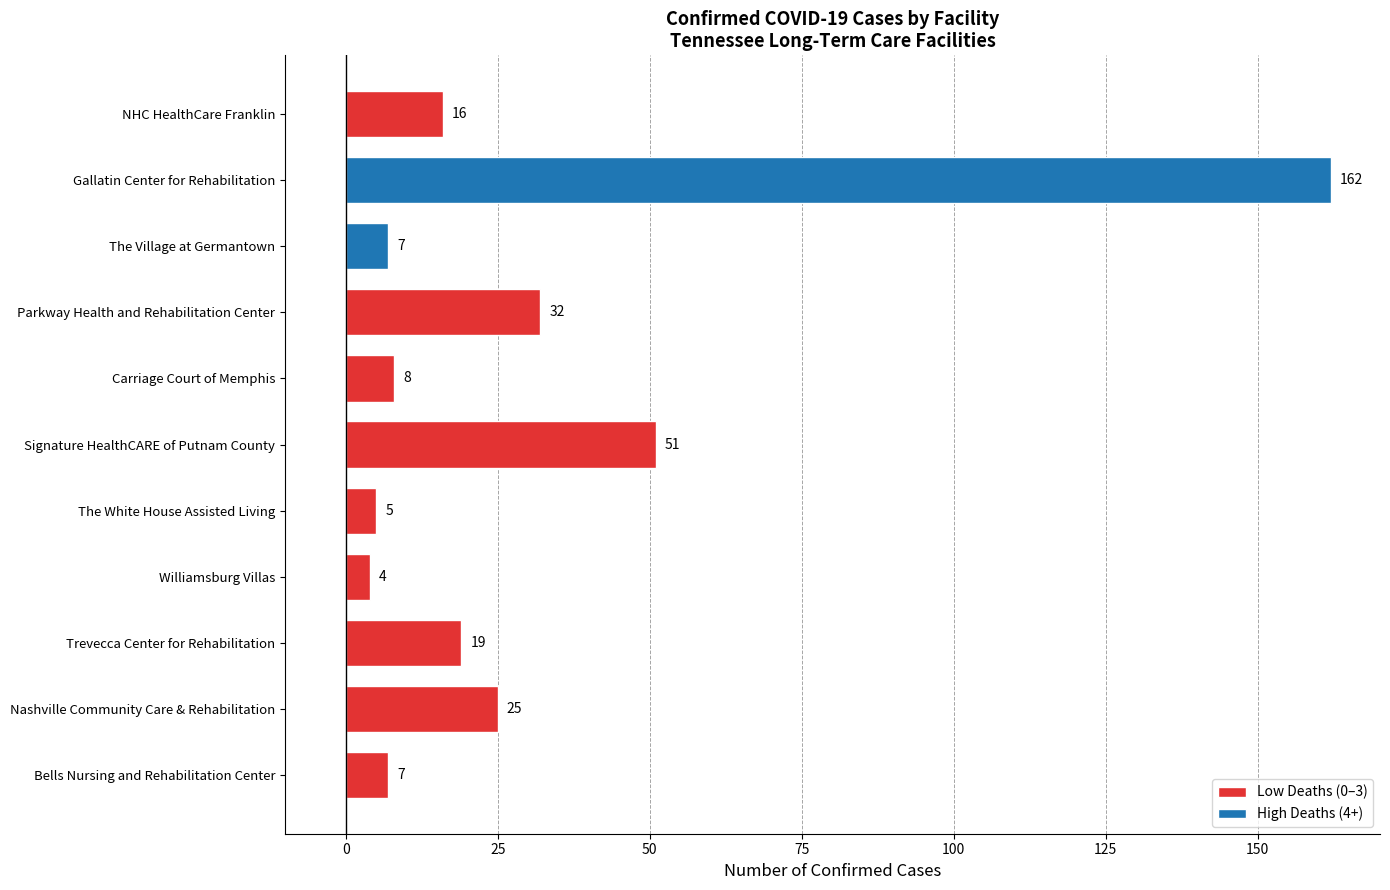

Reading bottom to top, extract all data points from this chart.

7	25	19	4	5	51	8	32	7	162	16